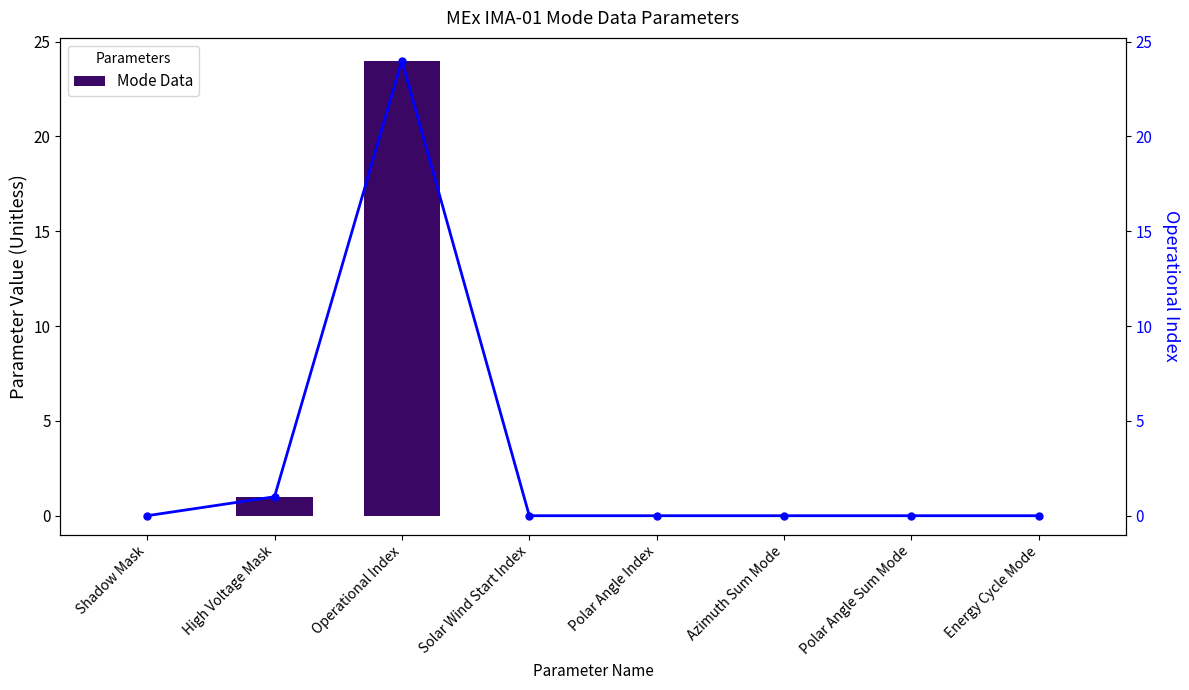

The value of Mode Data at Shadow Mask is 0. True or false?

True